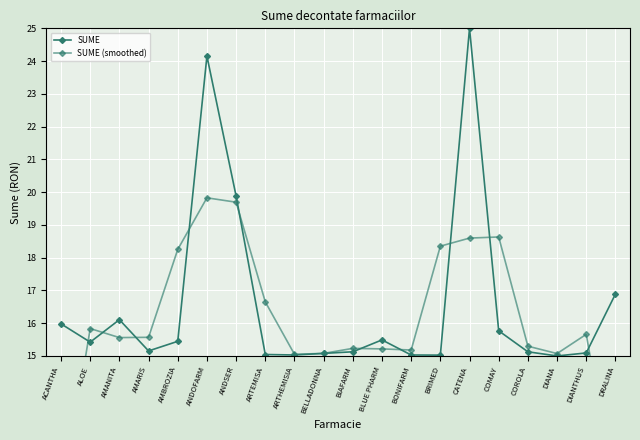

Is the value of SUME (smoothed) at BELLADONNA greater than the value of SUME at ALOE?

No